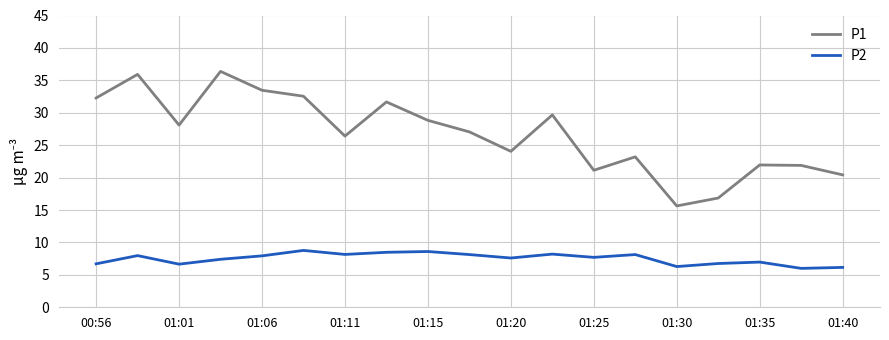

Which series has the largest range (max minus min)?

P1